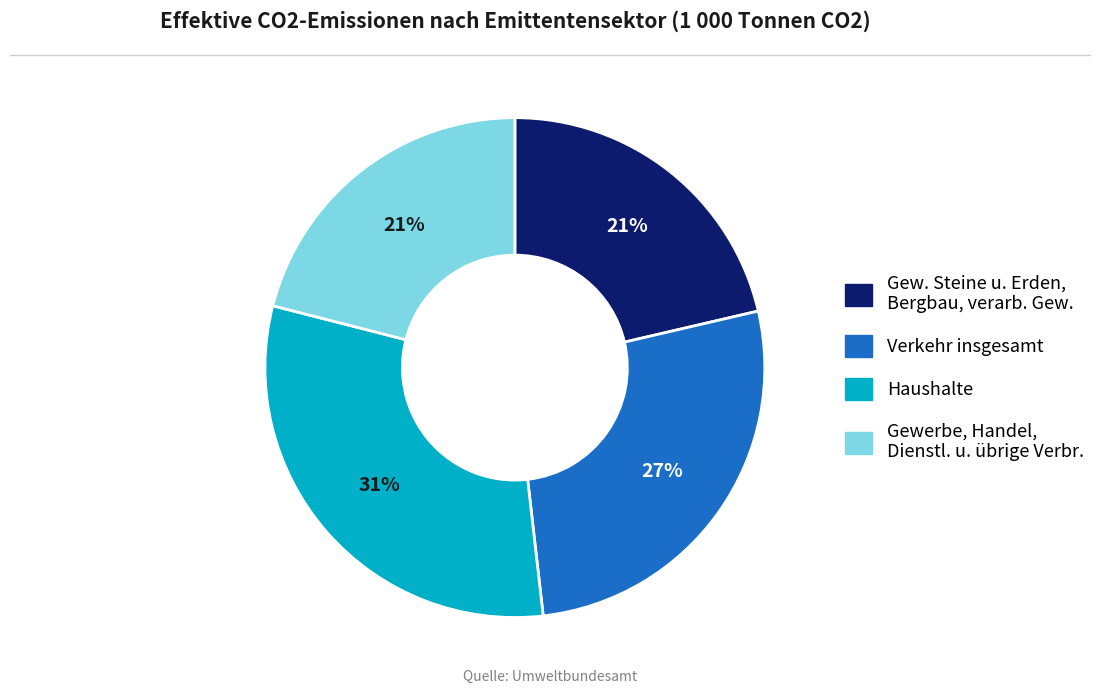

Is there any slice that represents more than half of the pie?

No